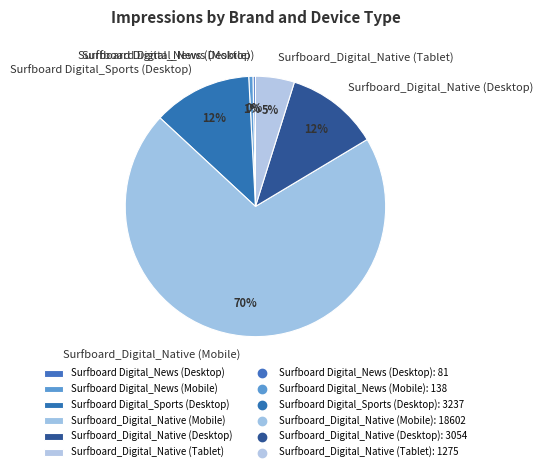

How many segments does this pie chart have?

6